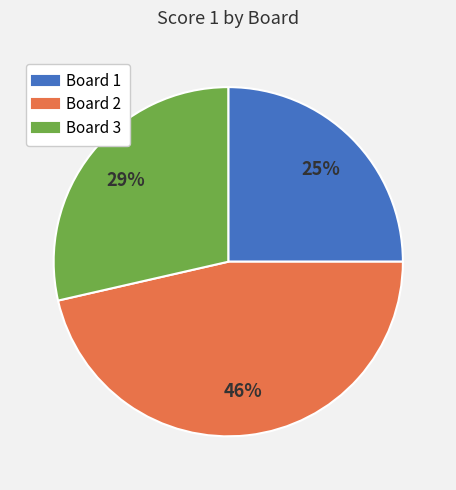

Does any single category account for the majority?

No